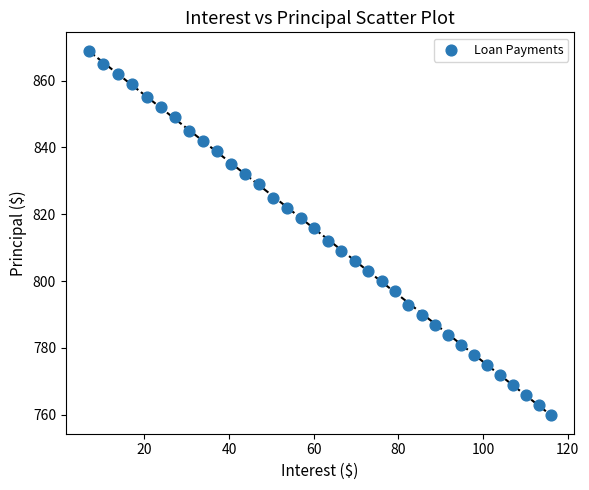

What is the range of Y values (max minus min)?

109